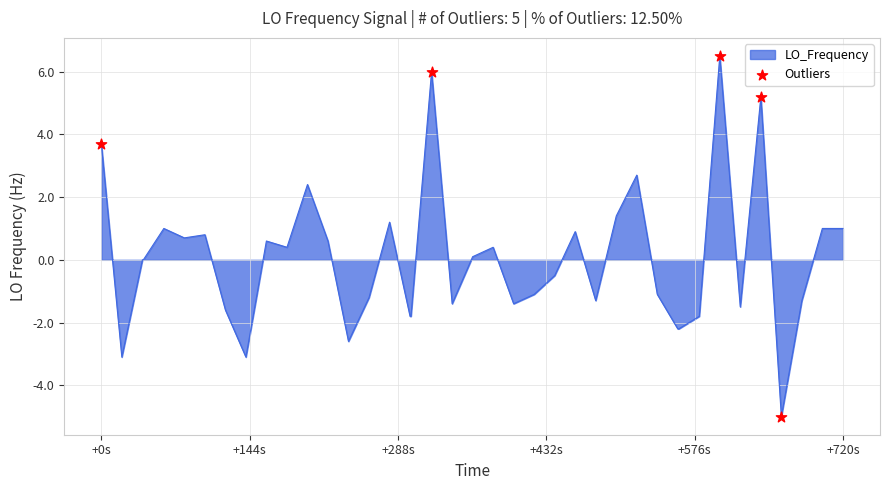

What is the difference between the maximum and minimum values?

11.5